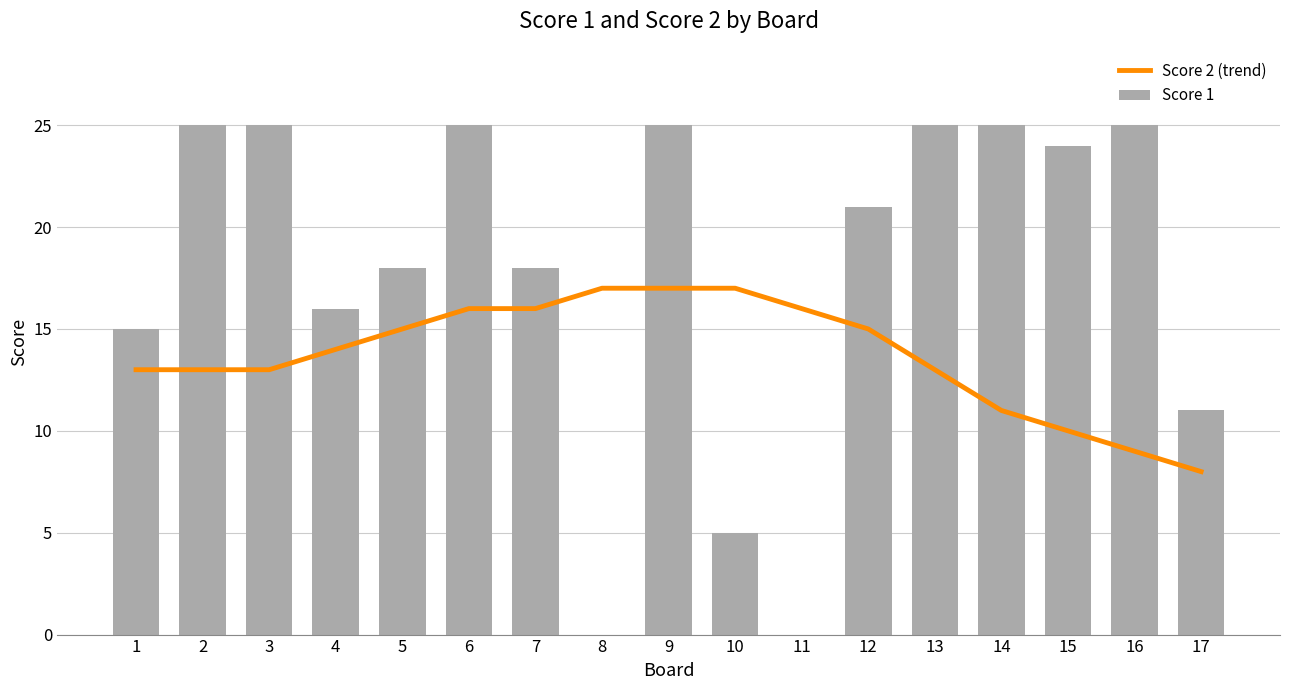

Reading right to left, what are all the values shown in this chart?

Score 2 (trend): 17=8	16=9	15=10	14=11	13=13	12=15	11=16	10=17	9=17	8=17	7=16	6=16	5=15	4=14	3=13	2=13	1=13
Score 1: 17=11	16=25	15=24	14=25	13=25	12=21	11=0	10=5	9=25	8=0	7=18	6=25	5=18	4=16	3=25	2=25	1=15